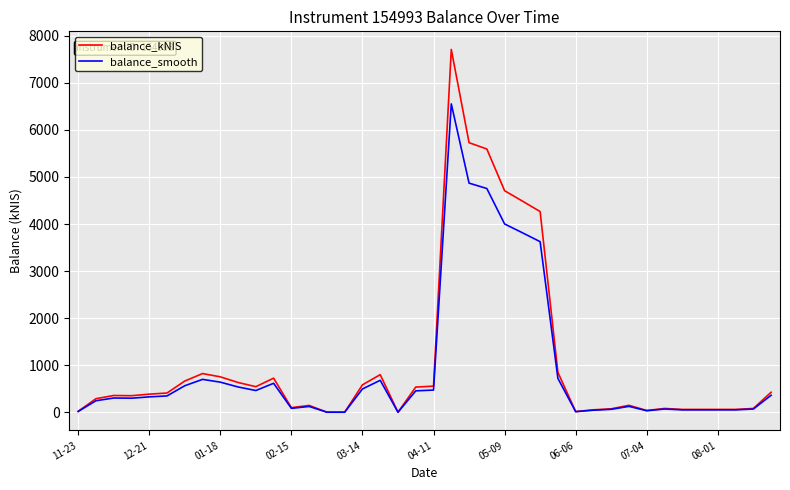

Which series has the widest spread of values?

balance_kNIS